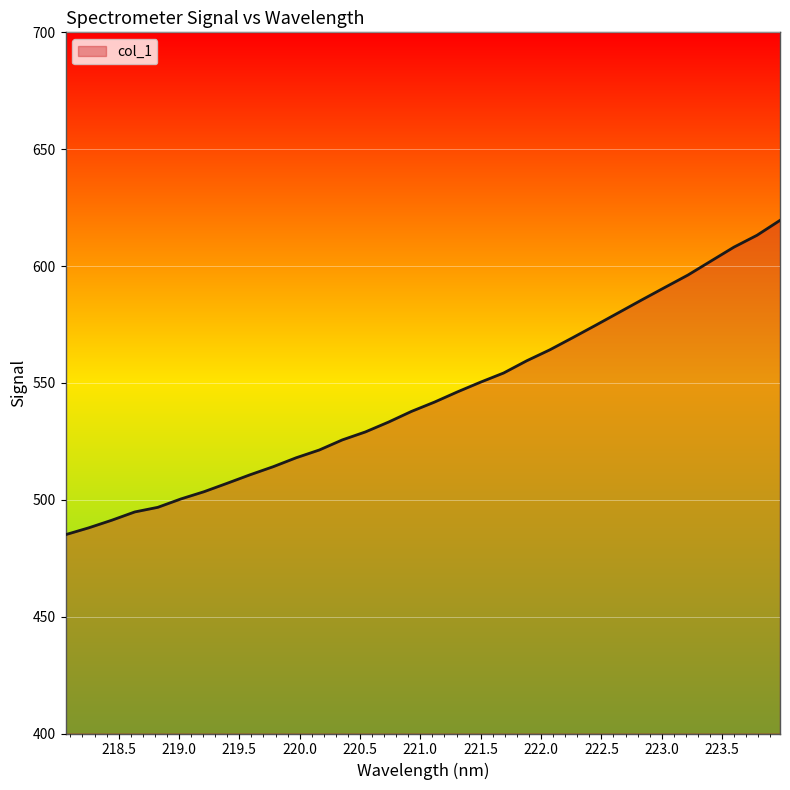

What is the difference between the maximum and minimum values?

134.5